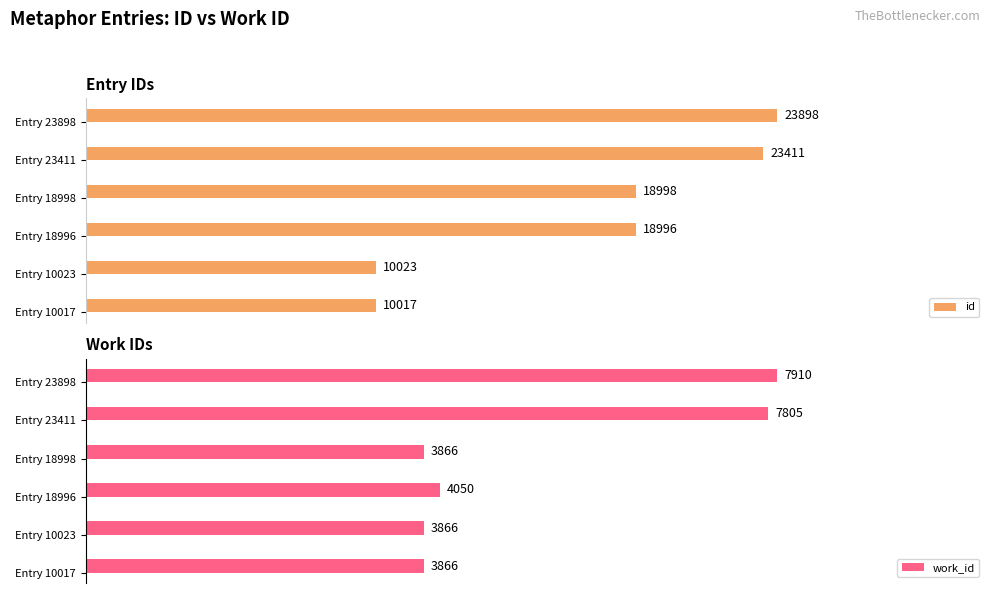

Does the chart contain stacked bars?

No